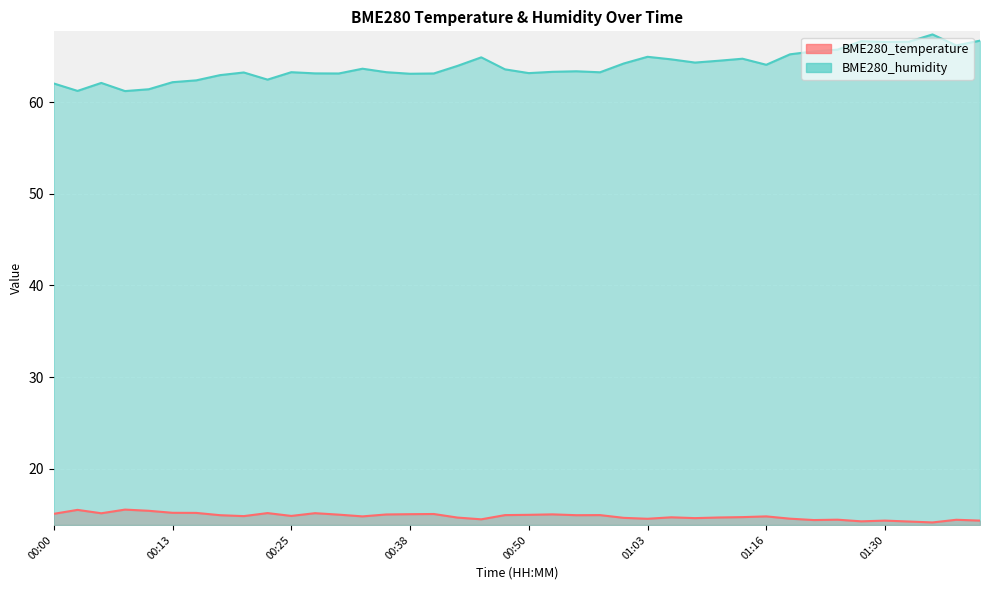

Rank the categories by BME280_temperature value from highest to lowest.

00:07, 00:02, 00:10, 00:13, 00:15, 00:23, 00:28, 00:05, 00:00, 00:40, 00:38, 00:53, 00:35, 00:30, 00:50, 00:48, 00:58, 00:18, 00:55, 00:25, 00:20, 00:33, 01:16, 01:13, 01:06, 01:11, 00:43, 01:00, 01:08, 01:19, 01:03, 00:45, 01:25, 01:38, 01:22, 01:30, 01:41, 01:27, 01:33, 01:35